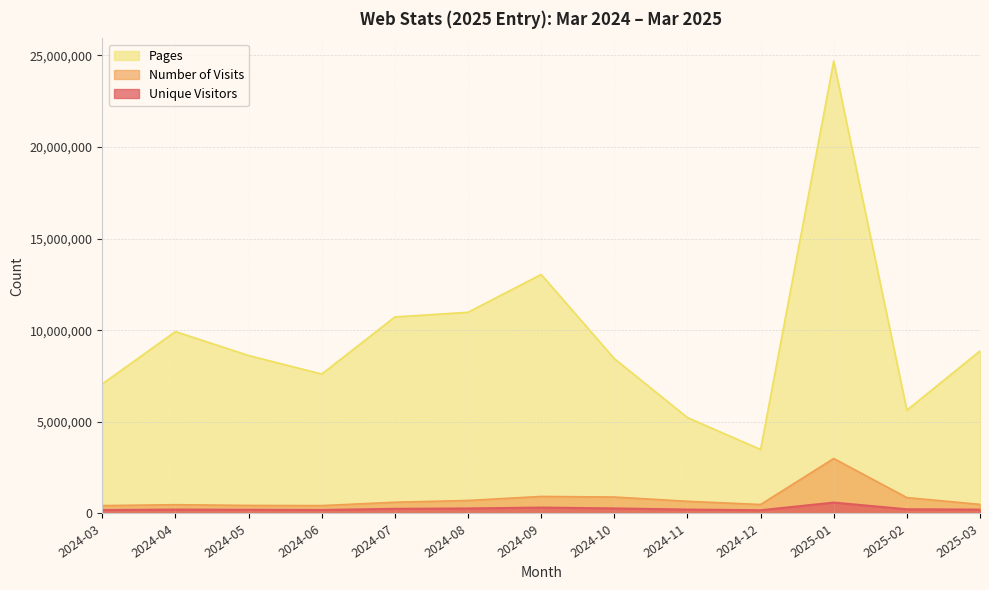

What is the label of the 3rd point from the left?

2024-05